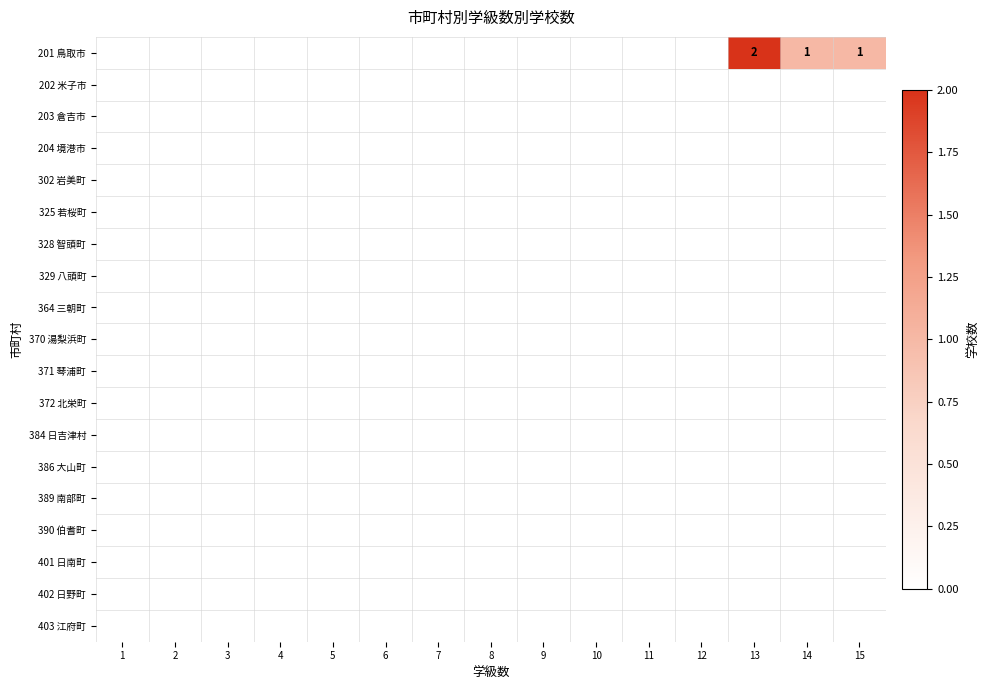

List the series in order of their peak value, highest first.

201 鳥取市, 202 米子市, 203 倉吉市, 204 境港市, 302 岩美町, 325 若桜町, 328 智頭町, 329 八頭町, 364 三朝町, 370 湯梨浜町, 371 琴浦町, 372 北栄町, 384 日吉津村, 386 大山町, 389 南部町, 390 伯耆町, 401 日南町, 402 日野町, 403 江府町